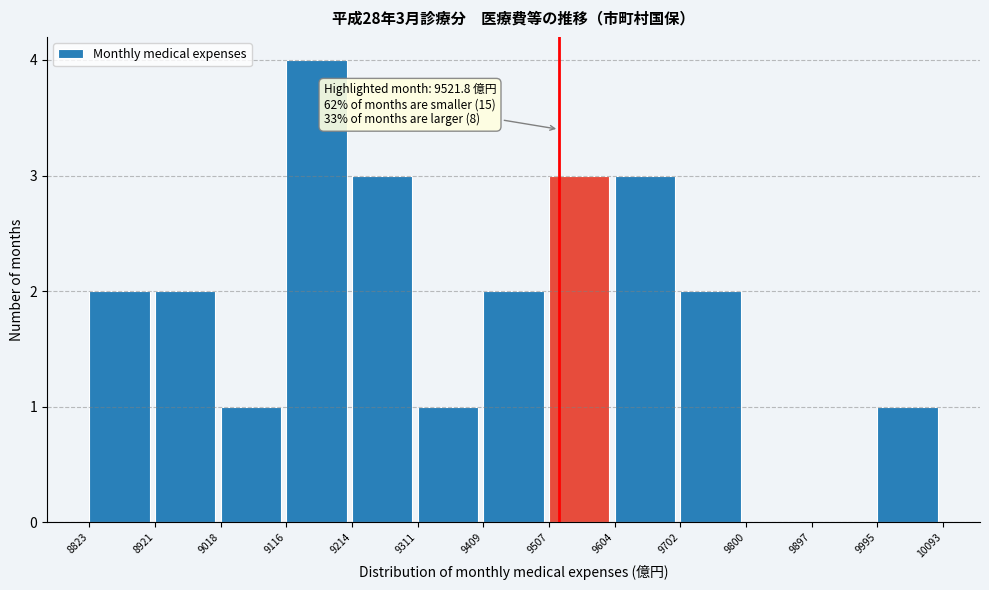

Over which range of the x-axis is the bar tallest?

9116 to 9214